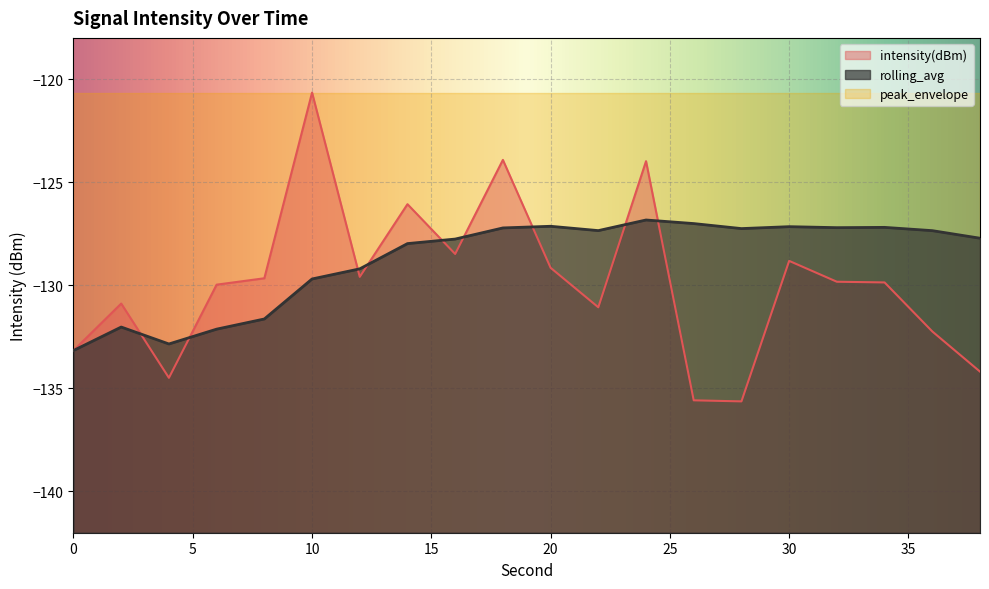

What is the difference between the maximum and minimum values in the intensity(dBm) series?

15.0